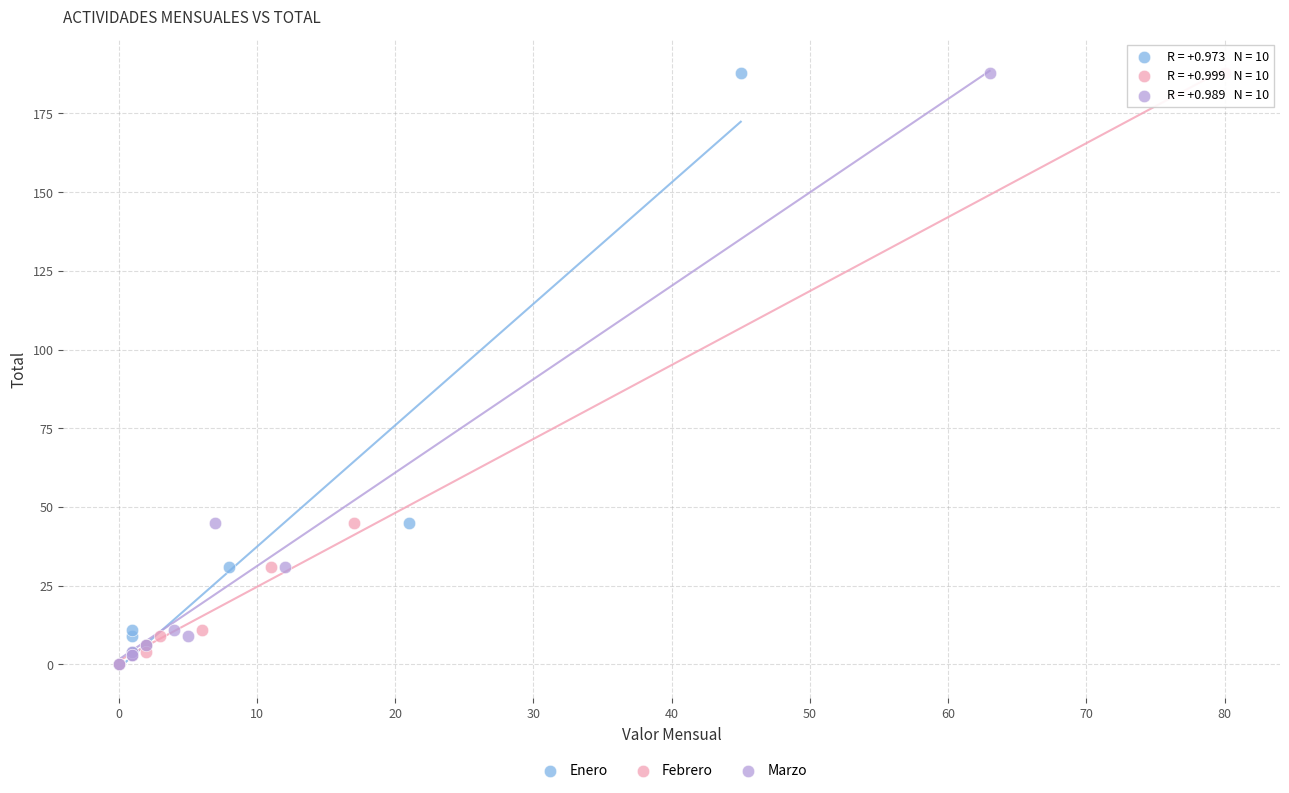

What are all the series names shown in the legend?

Enero, Febrero, Marzo